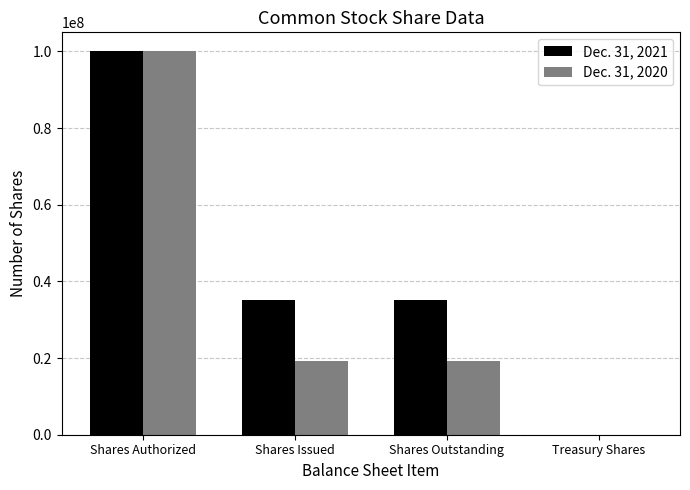

Which category has the highest value across all series?

Shares Authorized